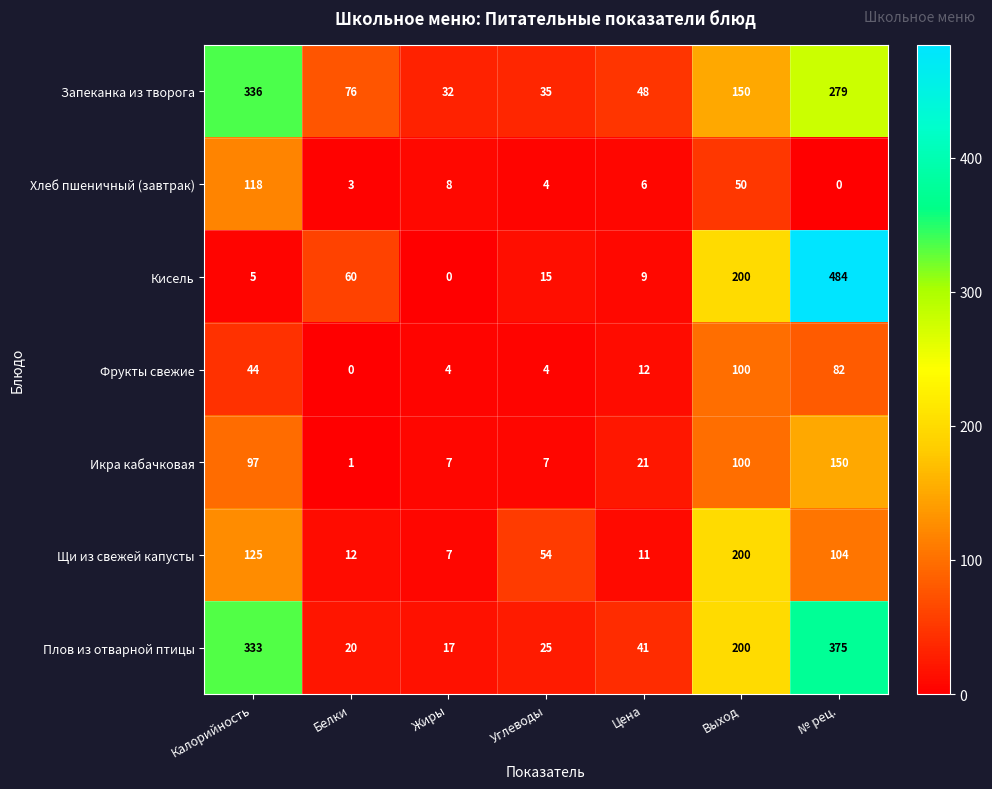

List the labels in order of Запеканка из творога value, smallest first.

Жиры, Углеводы, Цена, Белки, Выход, № рец., Калорийность